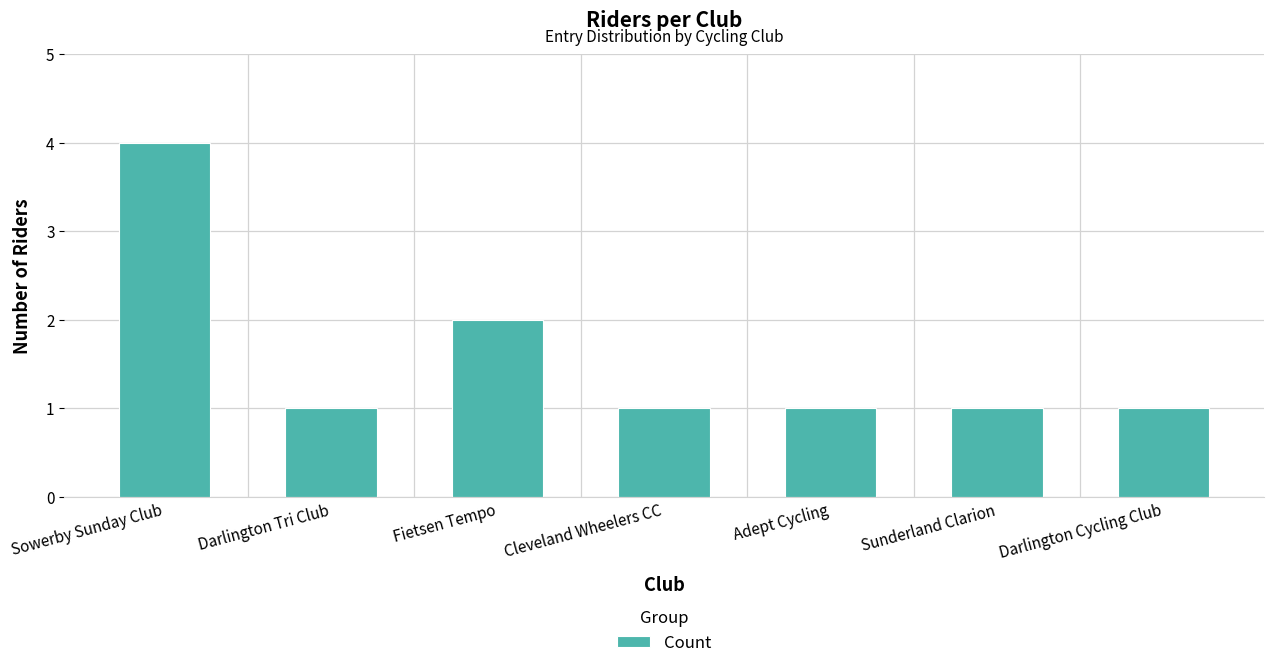

What is the minimum value shown in the chart?

1